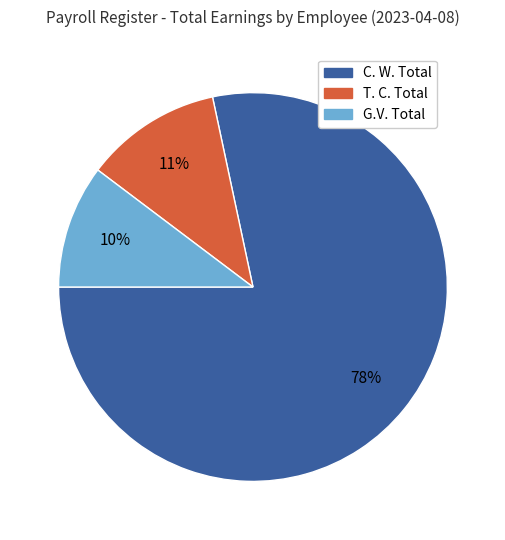

Is there any slice that represents more than half of the pie?

Yes